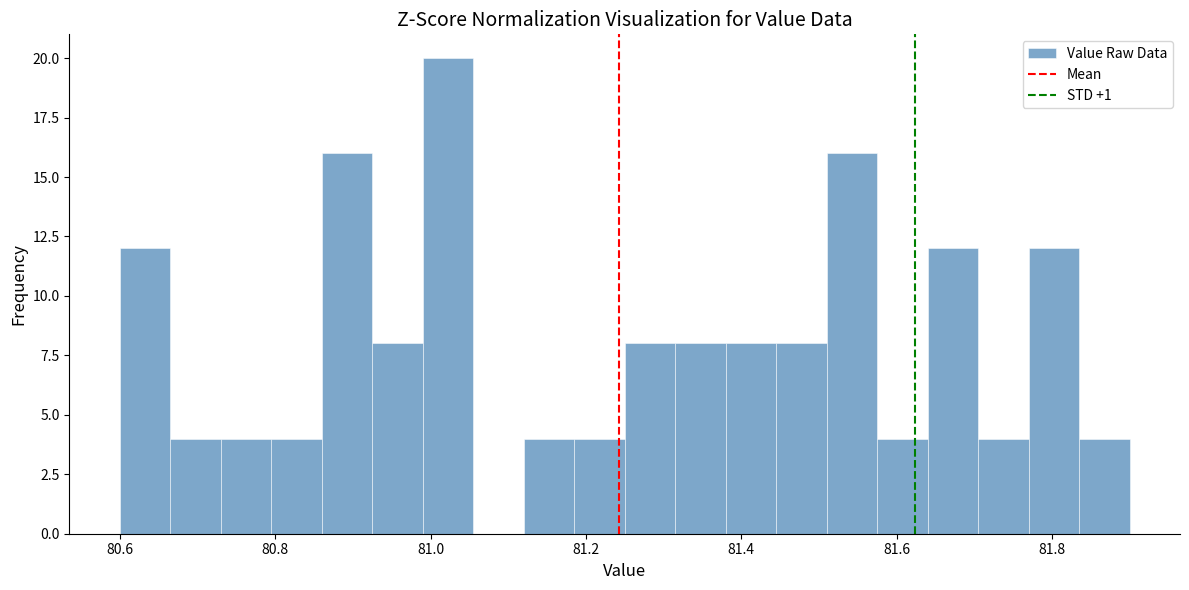

Read against the x-axis, roughly where is the centre of the tallest bar?

81.02